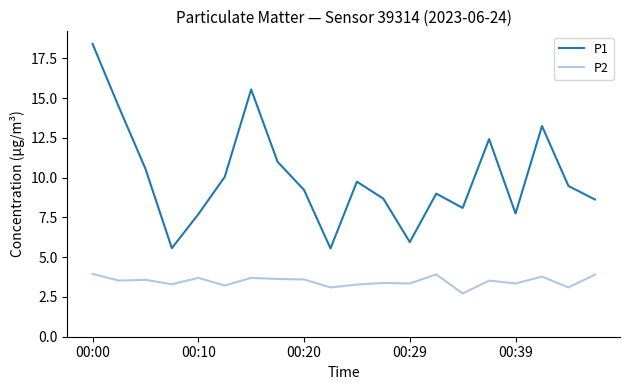

Which series has the widest spread of values?

P1